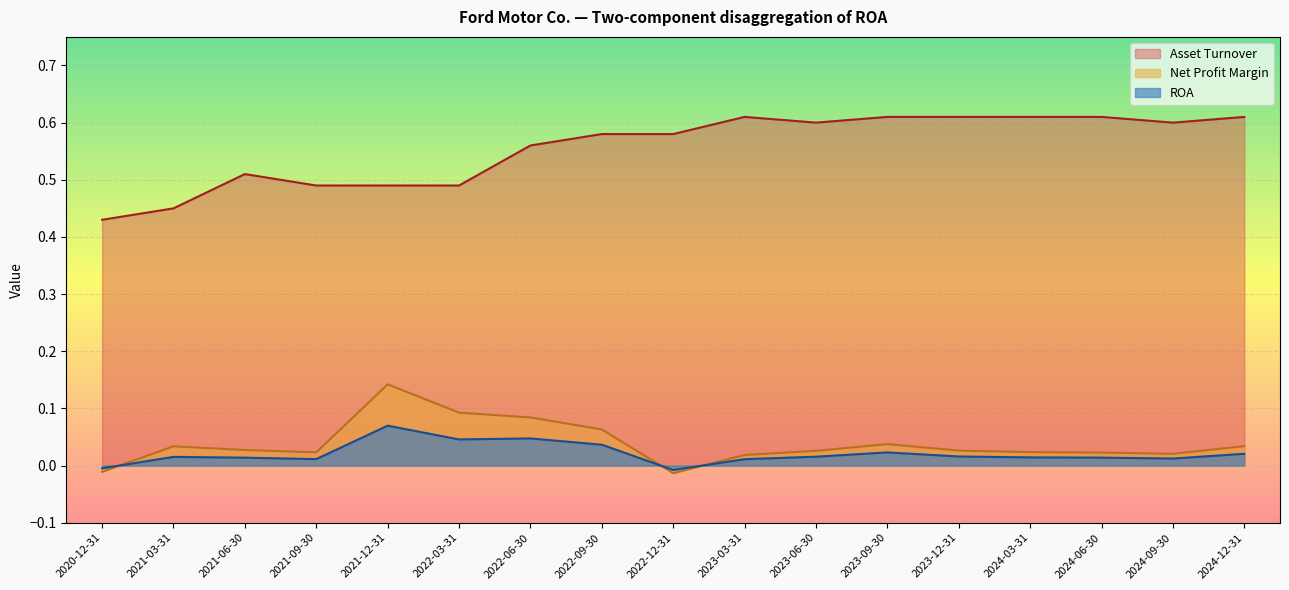

The value of ROA at 2022-09-30 is 0.1. True or false?

False